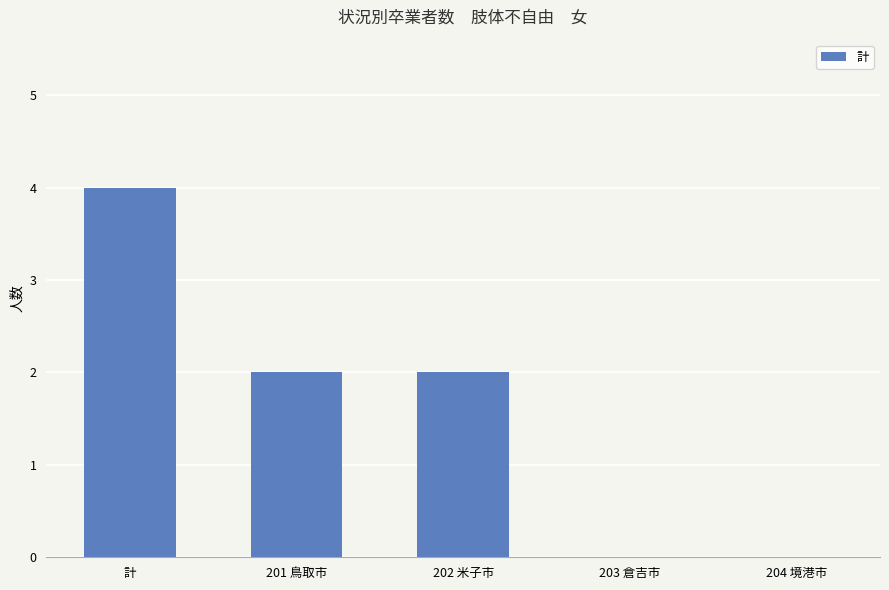

Which category has the highest value across all series?

計